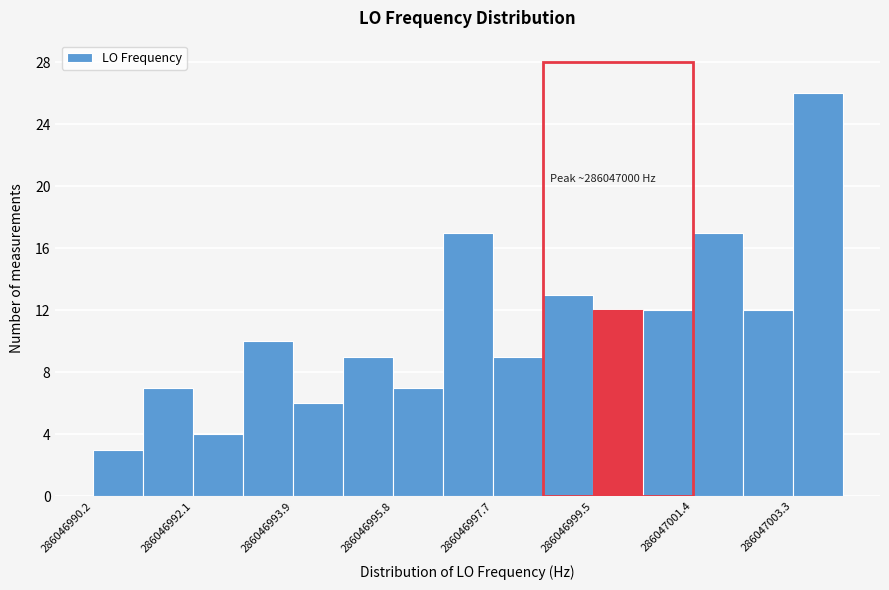

Which range on the x-axis has the tallest bar?

286047003.2 to 286047004.2